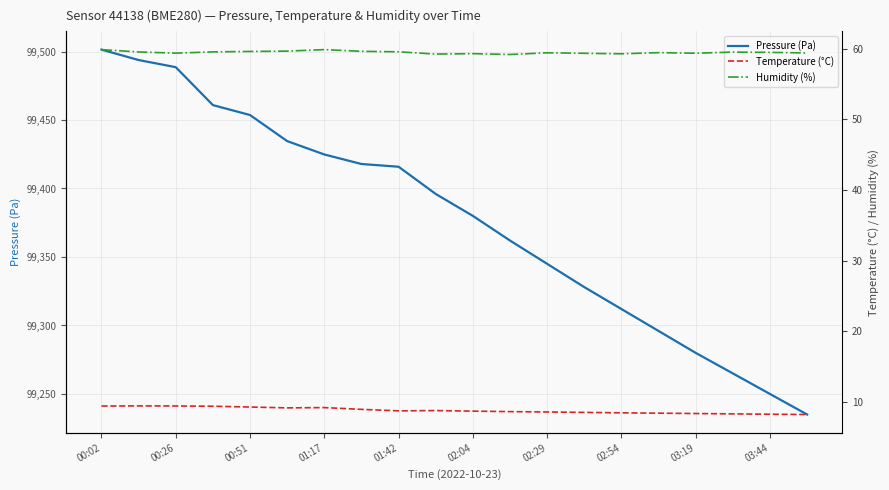

What is the minimum value for Pressure (Pa)?

99235.0